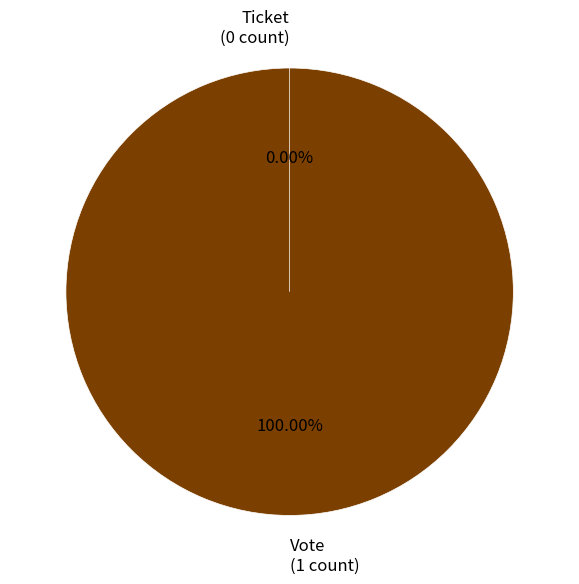

What is the change in value from Vote to Ticket?

-1